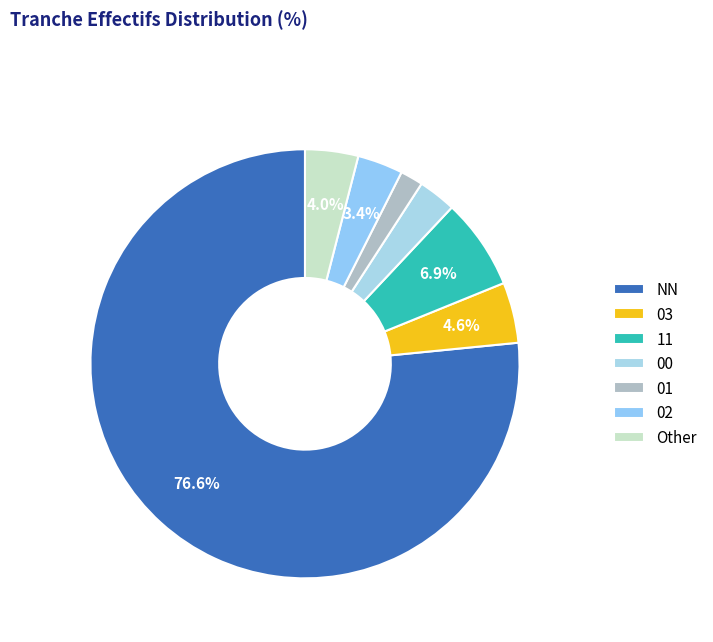

What is the majority slice?

NN